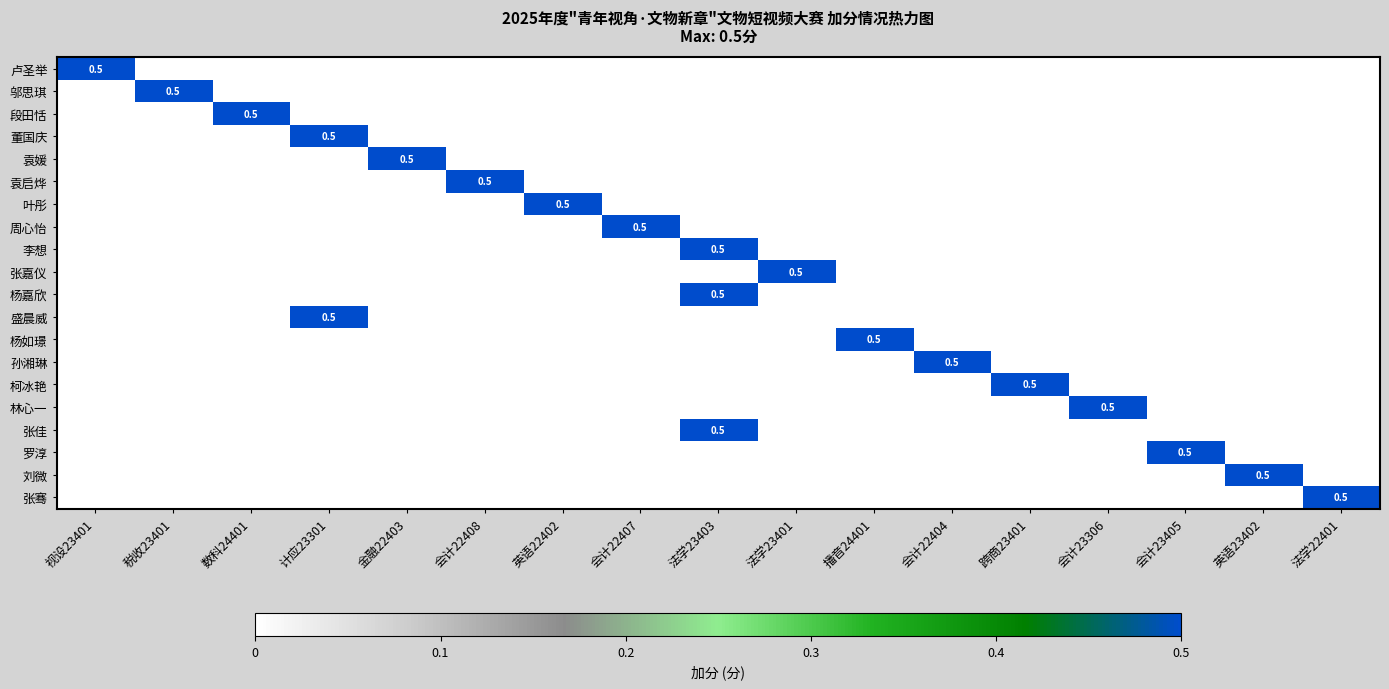

True or false: 刘微 has a value of -0.2 at 会计23405.

False